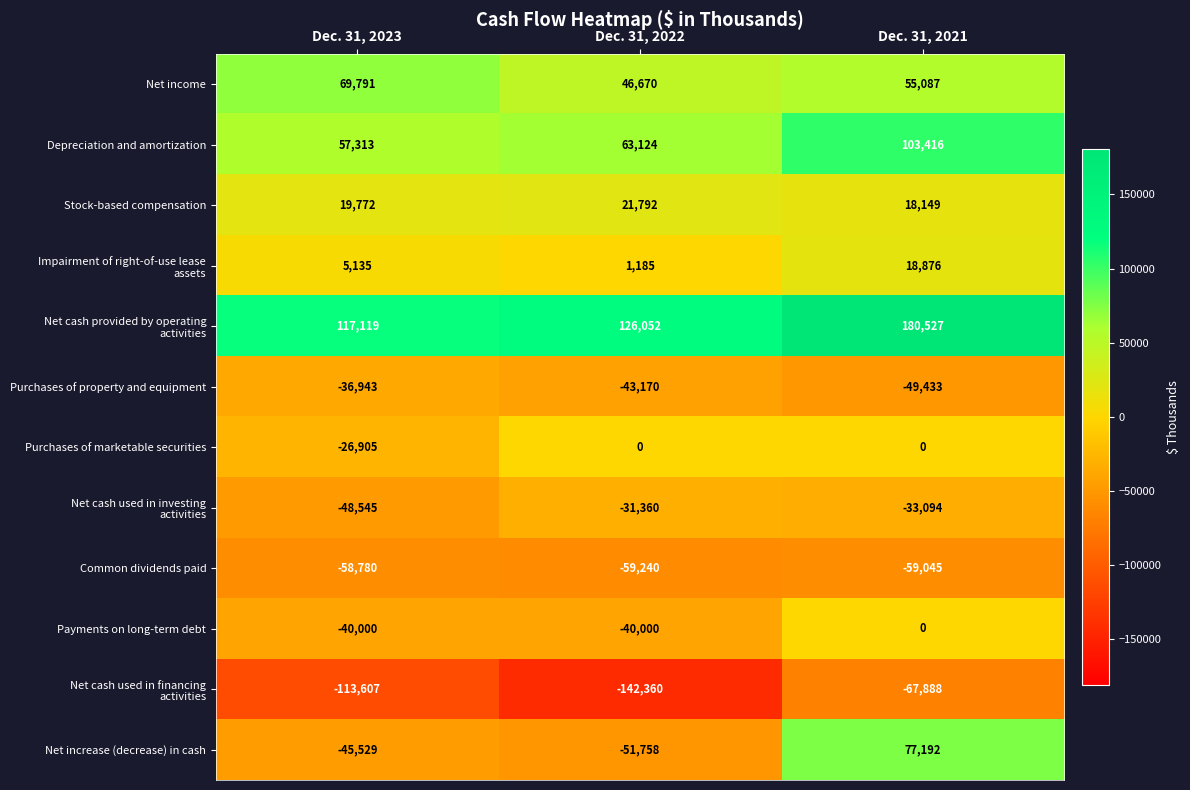

Which series changed the most between Dec. 31, 2023 and Dec. 31, 2021?

Net increase (decrease) in cash